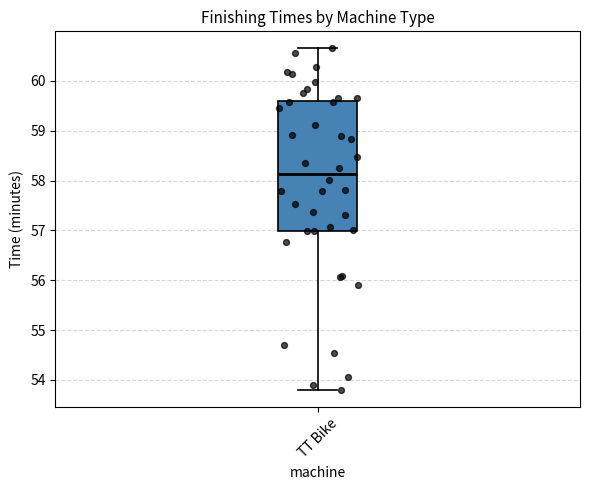

Read this box plot against the y-axis: the position of the median line, the range covered by the box, and the ends of both whiskers. The values are not printed on the chart, so give them approximately, as read against the axis.

median 58.1, box 57.0 to 59.6, whiskers 53.8 to 60.7